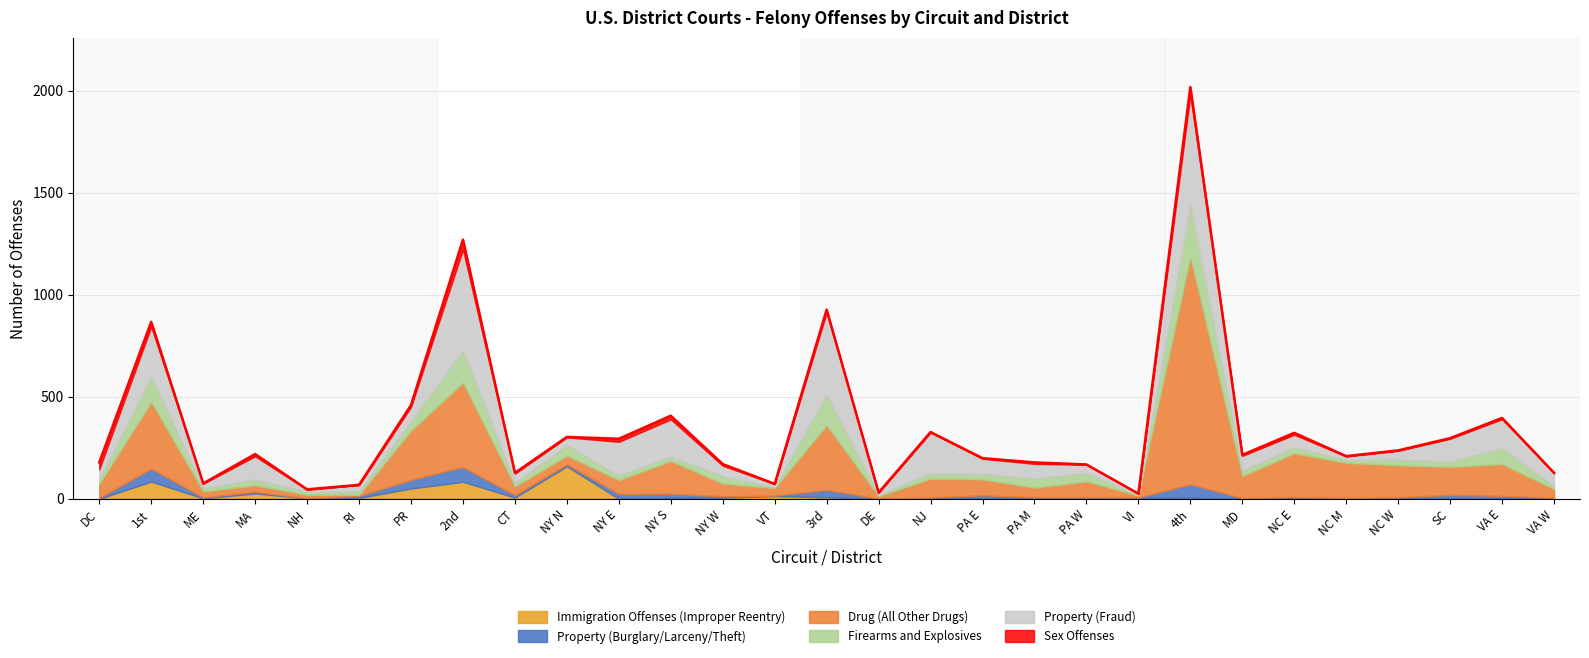

How many data points does each series have?

29